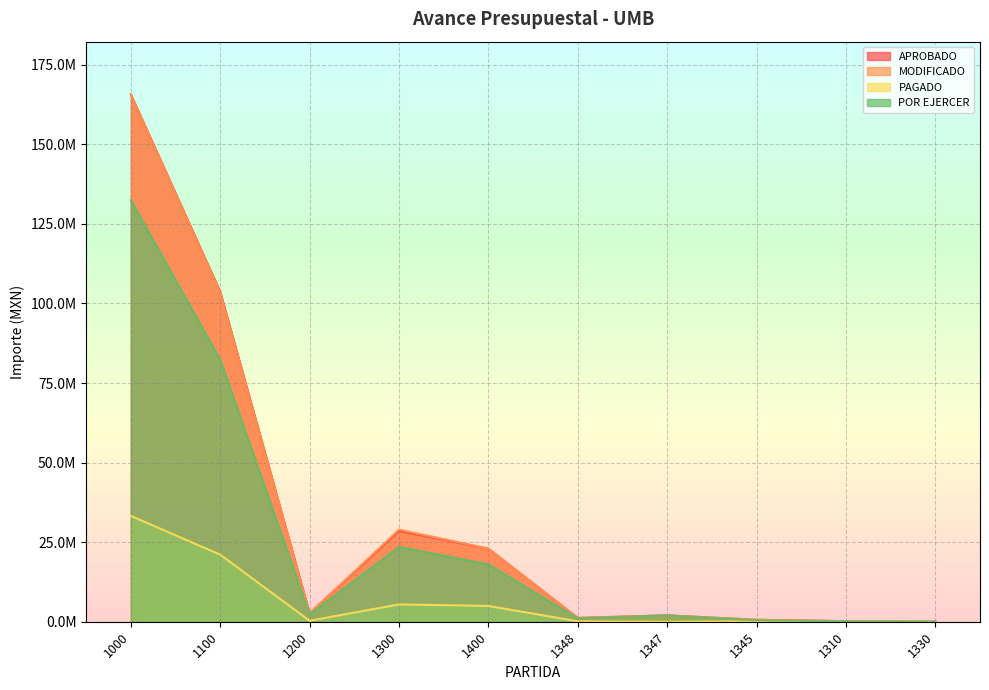

True or false: APROBADO and POR EJERCER intersect in this chart.

False